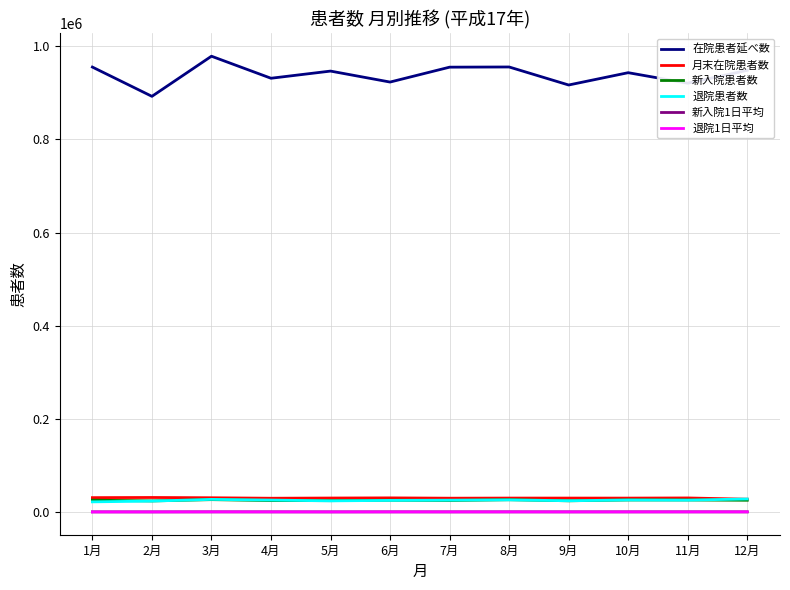

In 新入院患者数, how many points are lower than both neighbors (excluding endpoints)?

4